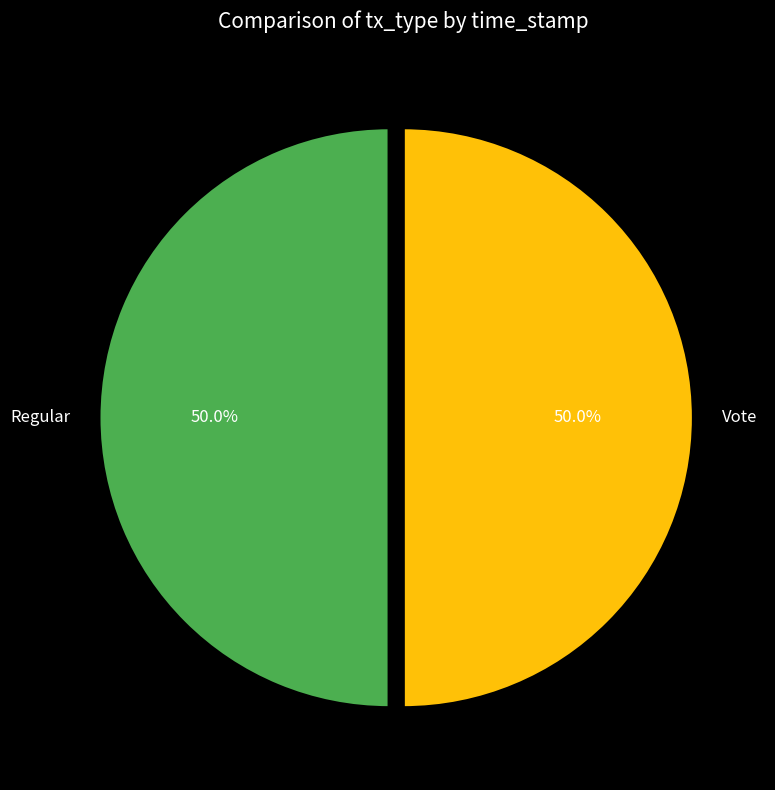

Combined, do Regular and Vote account for over 50%?

Yes